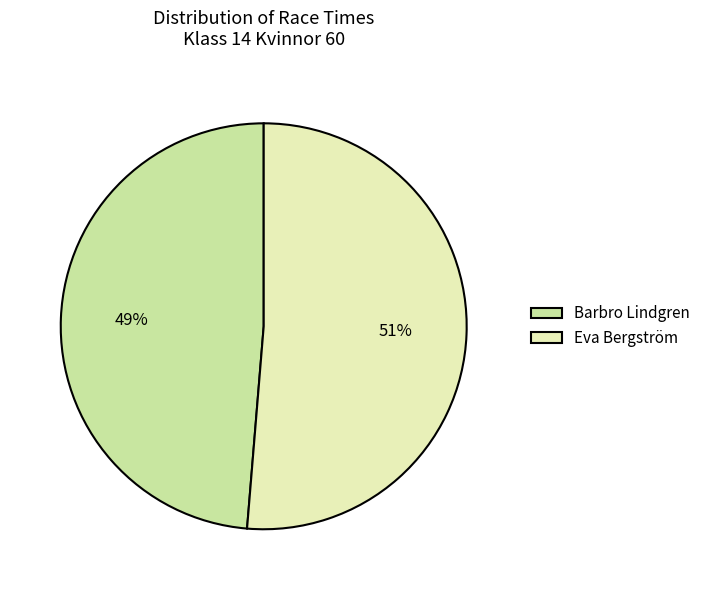

Which has a higher value, Eva Bergström or Barbro Lindgren?

Eva Bergström